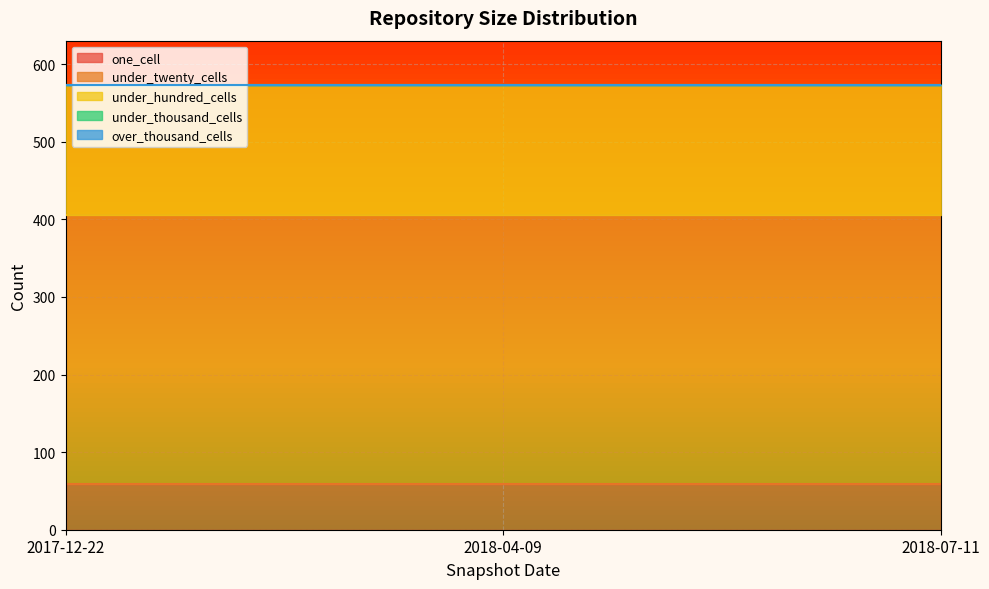

What is the value of the under_hundred_cells point at the 3rd from the left?

167